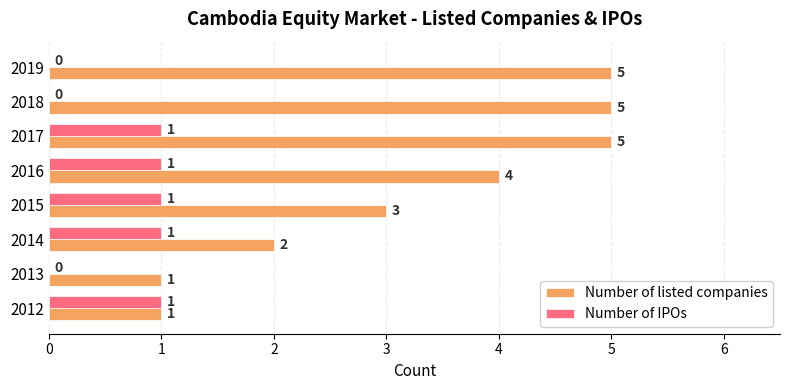

What are all the series names shown in the legend?

Number of listed companies, Number of IPOs